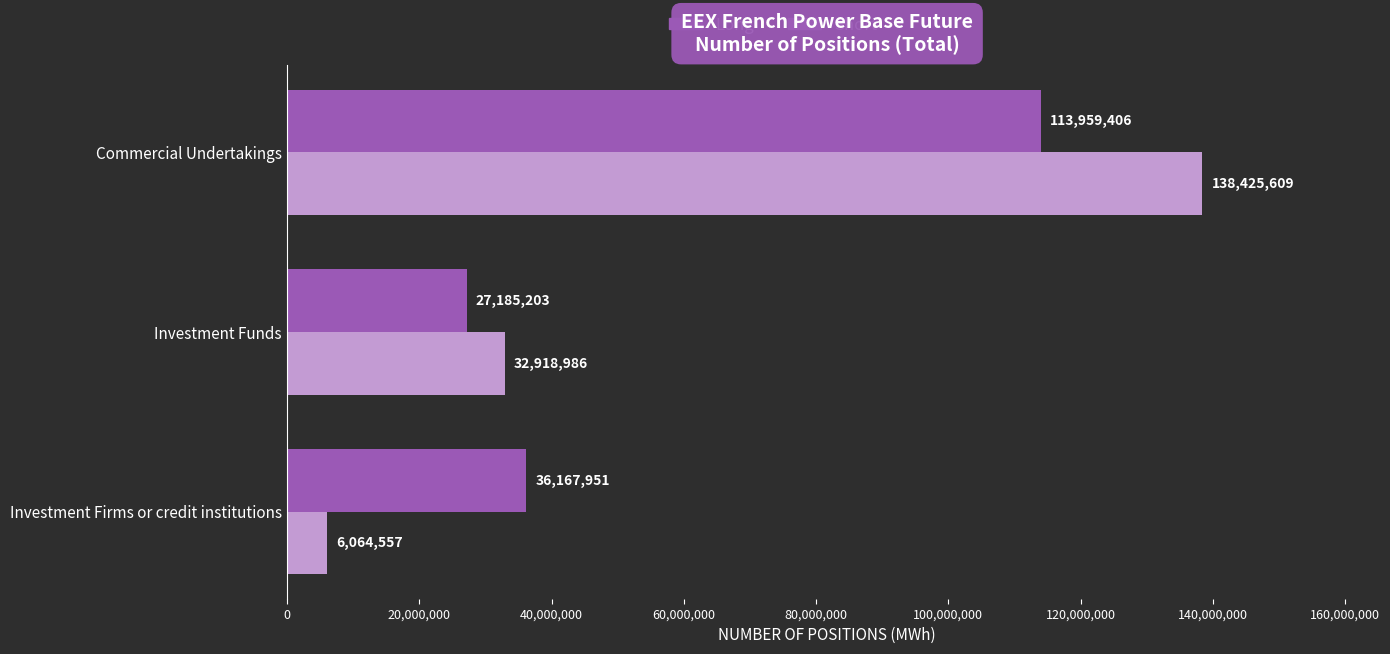

The Short series shows 138425609 at Commercial Undertakings. True or false?

True